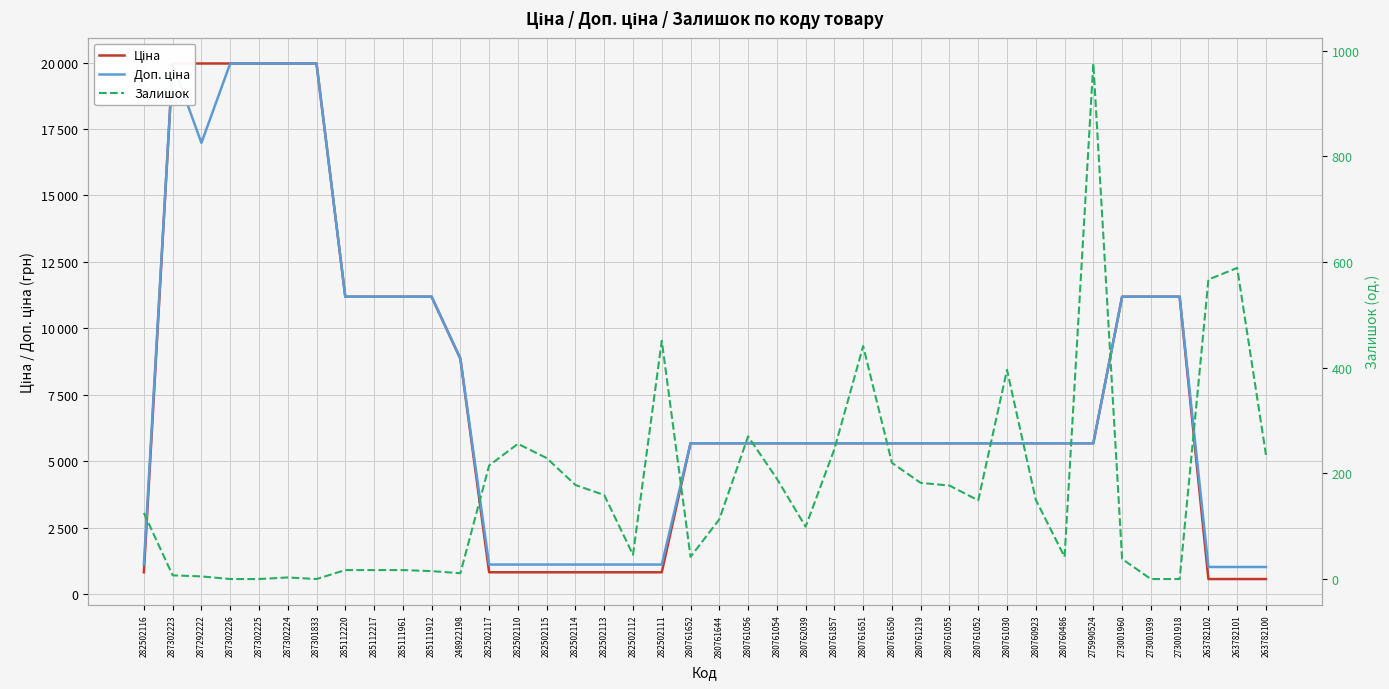

What is the maximum value shown in the chart?

19964.2